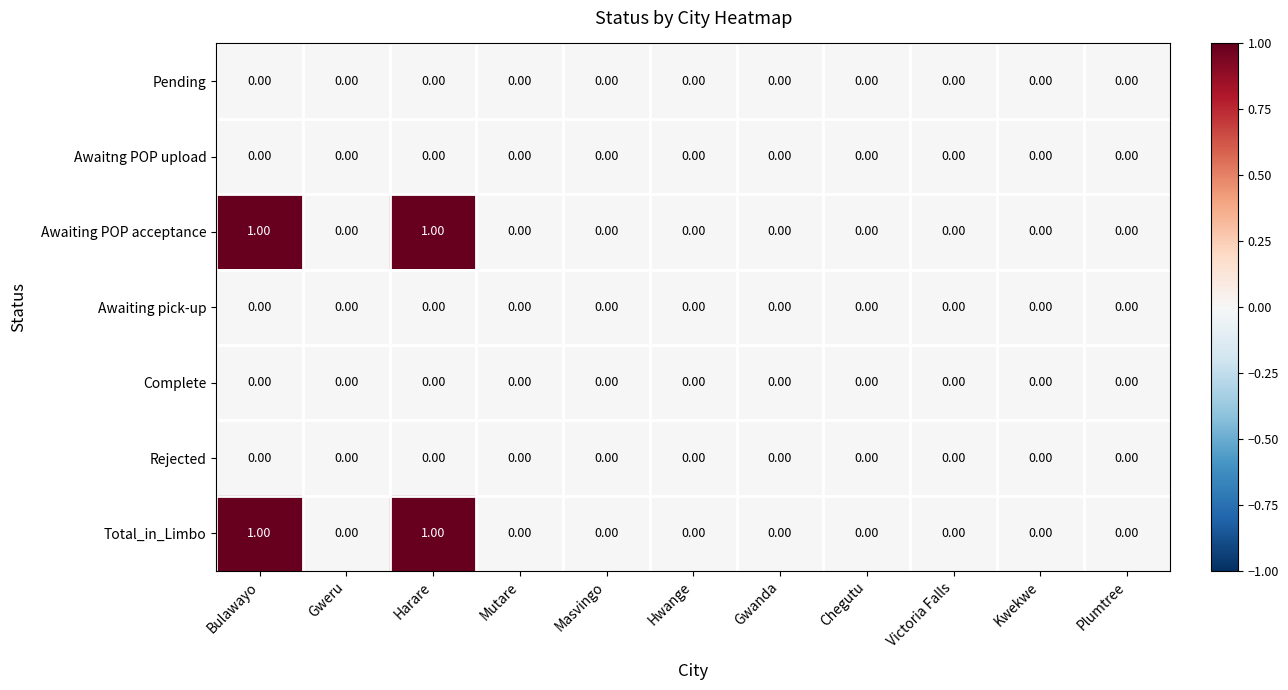

Which series has the largest range (max minus min)?

Awaiting POP acceptance